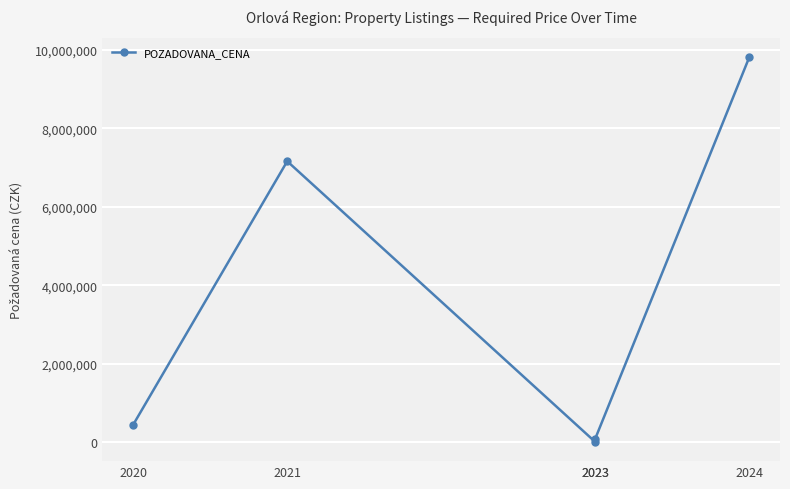

At which category does the data reach its first local peak?

2021